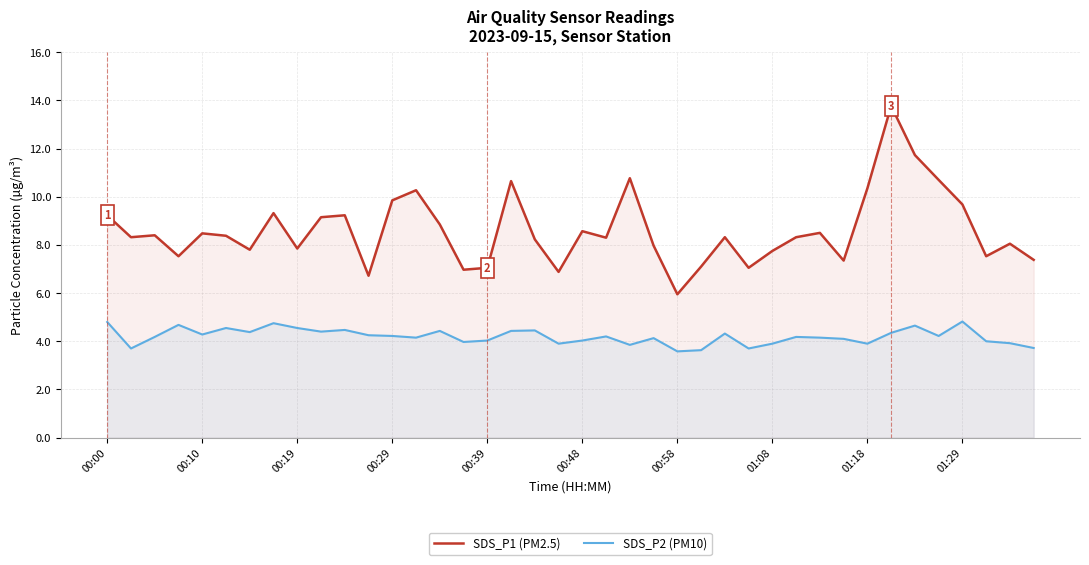

List the series in order of their overall mean, lowest first.

SDS_P2 (PM10), SDS_P1 (PM2.5)